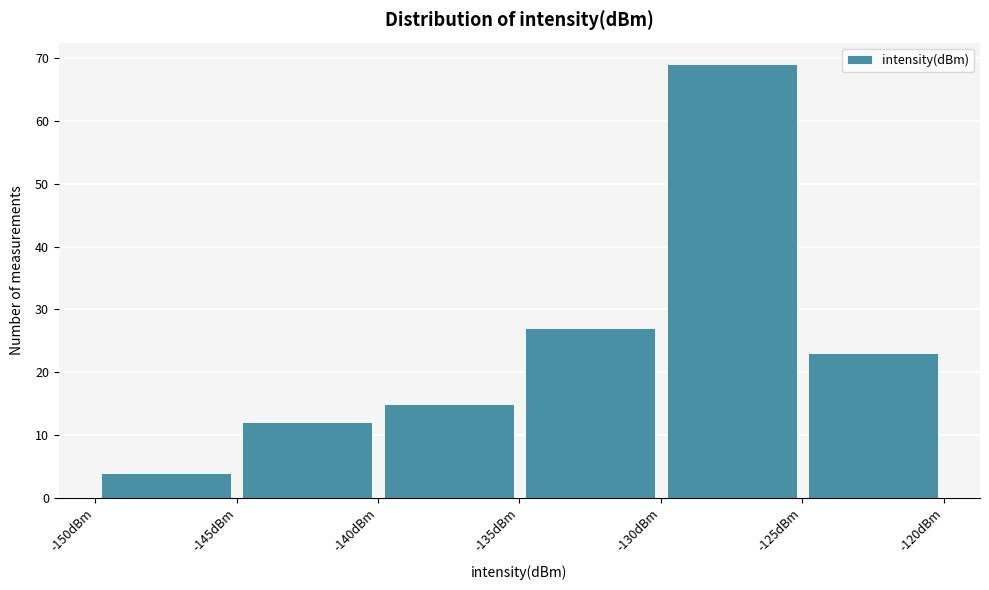

Reading left to right, transcribe this chart: for each bar, give the range it covers on the x-axis and its height. The values are not printed on the chart, so give them approximately, as read against the axis.

-150 to -145: 4
-145 to -140: 12
-140 to -135: 15
-135 to -130: 27
-130 to -125: 69
-125 to -120: 23